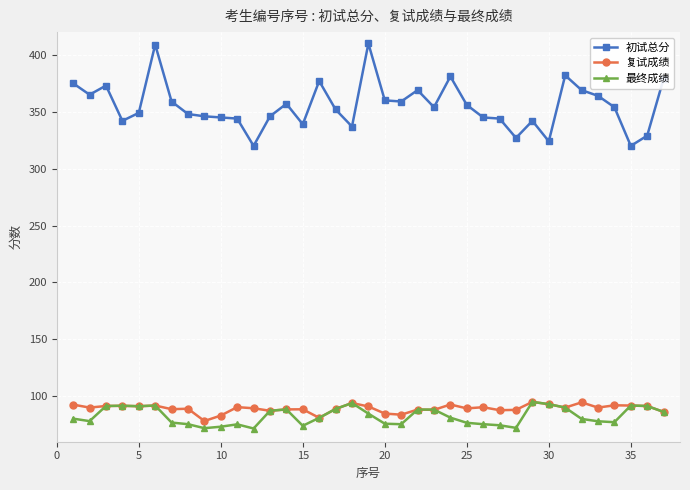

True or false: 最终成绩 and 初试总分 cross at least once.

False